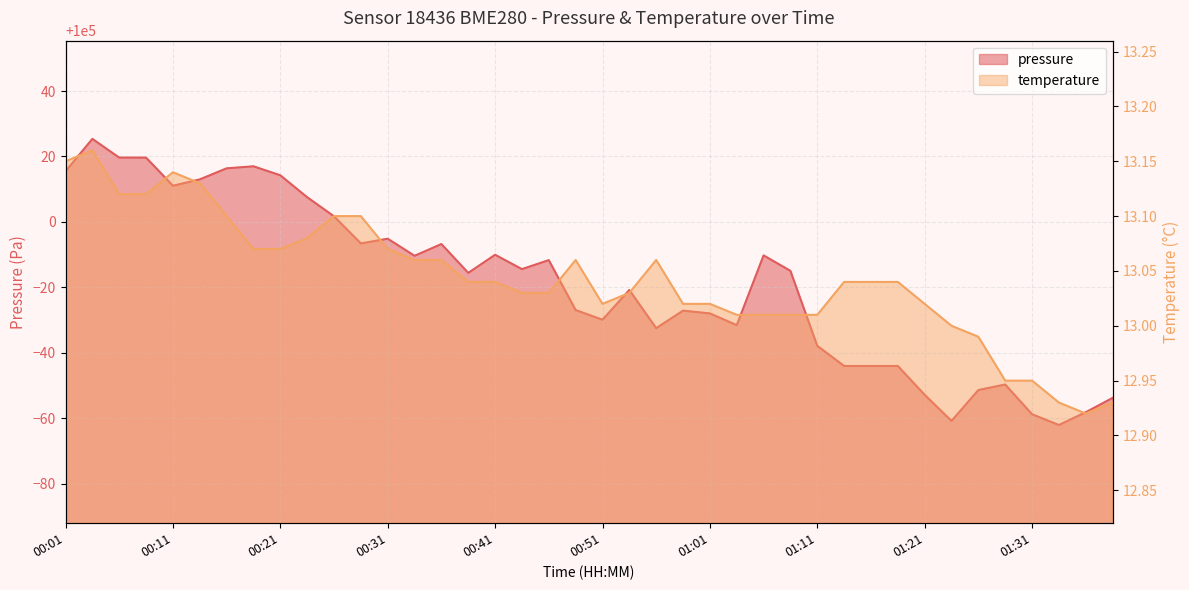

What is the total value across all series at 00:31?

100008.0